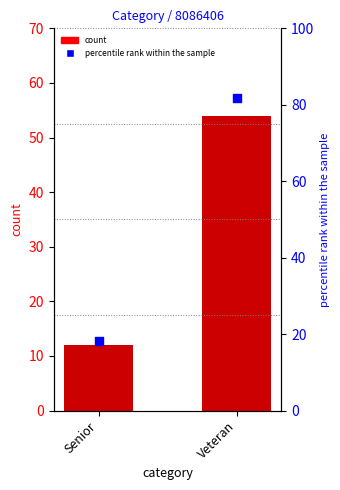

Which series contains the highest Y value?

percentile rank within the sample